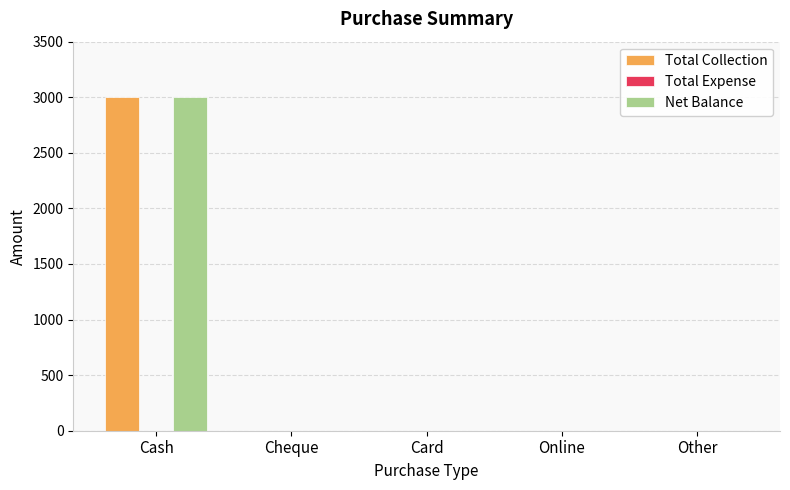

Reading right to left, extract all data points from this chart.

Total Collection: Other=0	Online=0	Card=0	Cheque=0	Cash=3000
Net Balance: Other=0	Online=0	Card=0	Cheque=0	Cash=3000